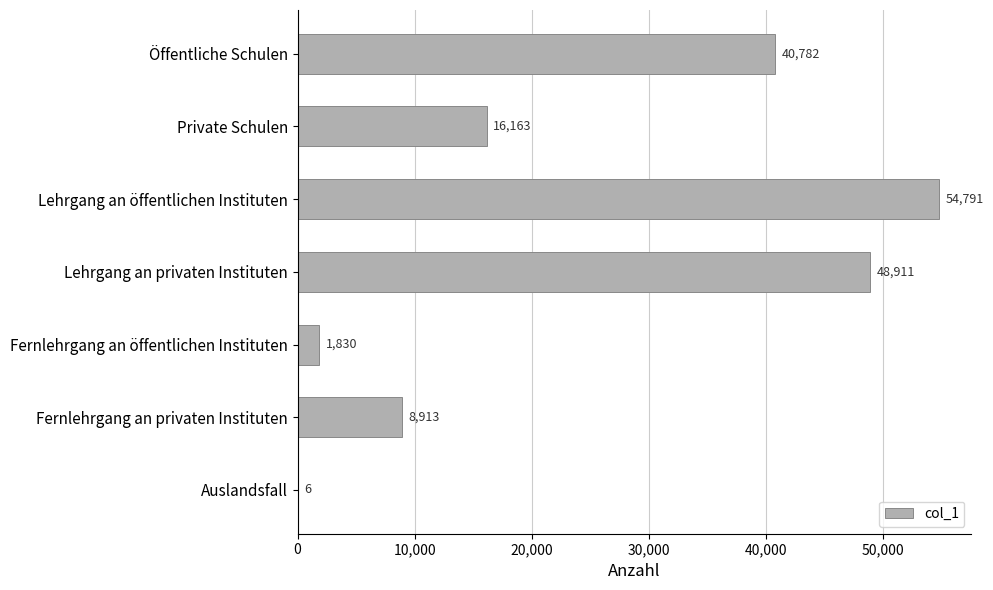

The value at Lehrgang an öffentlichen Instituten is 17025. True or false?

False